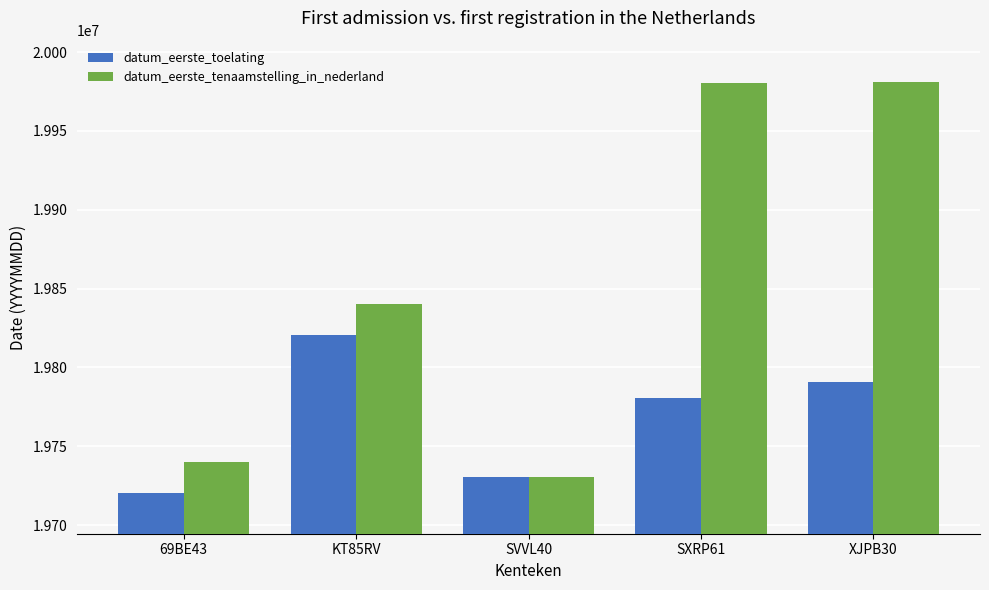

At which label does datum_eerste_toelating first exceed 19780526?

KT85RV